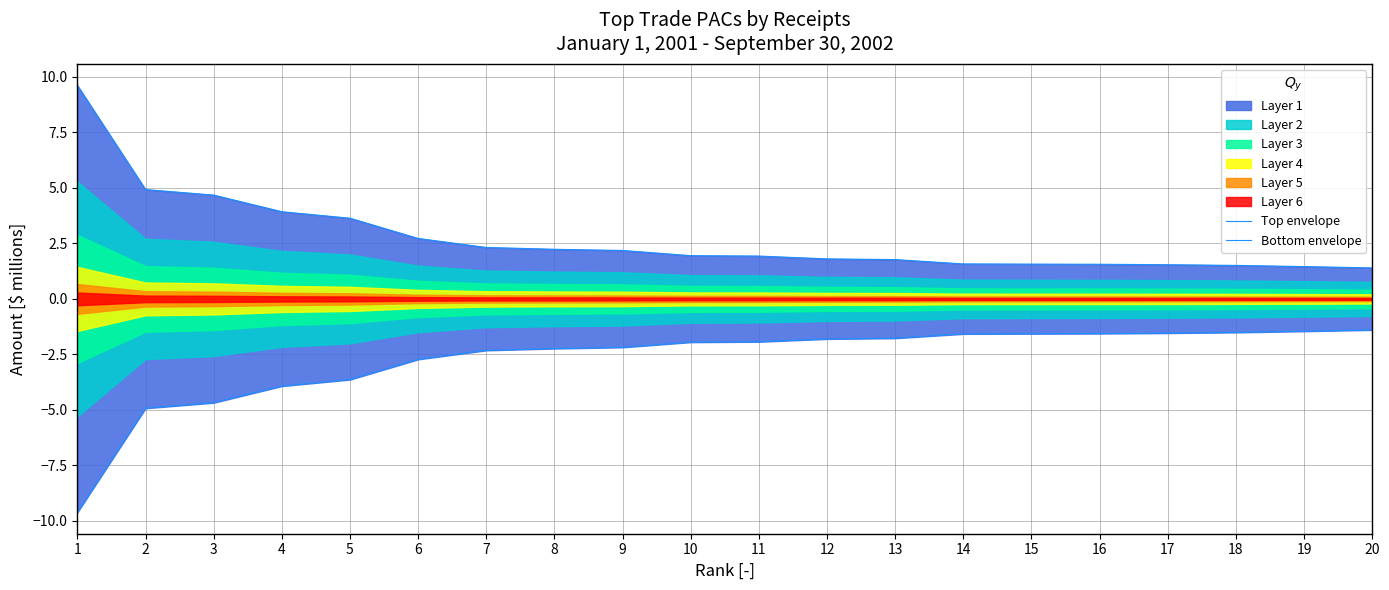

Is the value of Top envelope at 1 greater than the value of Bottom envelope at 1?

Yes